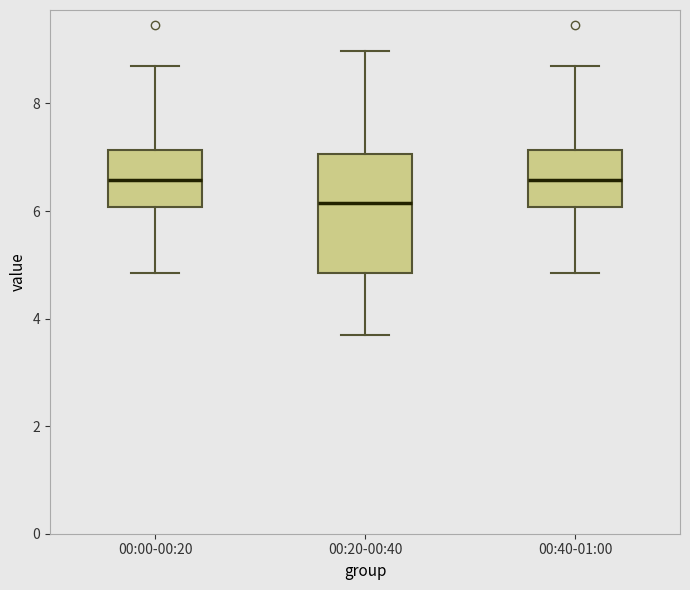

Reading left to right, transcribe this box plot: for each box, give where its median line is, the range the box spans, and where its two whiskers end, as read against the y-axis. The values are not printed on the chart, so give them approximately, as read against the axis.

00:00-00:20: median 6.6, box 6.0 to 7.2, whiskers 4.8 to 8.8
00:20-00:40: median 6.2, box 4.8 to 7.0, whiskers 3.8 to 9.0
00:40-01:00: median 6.6, box 6.0 to 7.2, whiskers 4.8 to 8.8